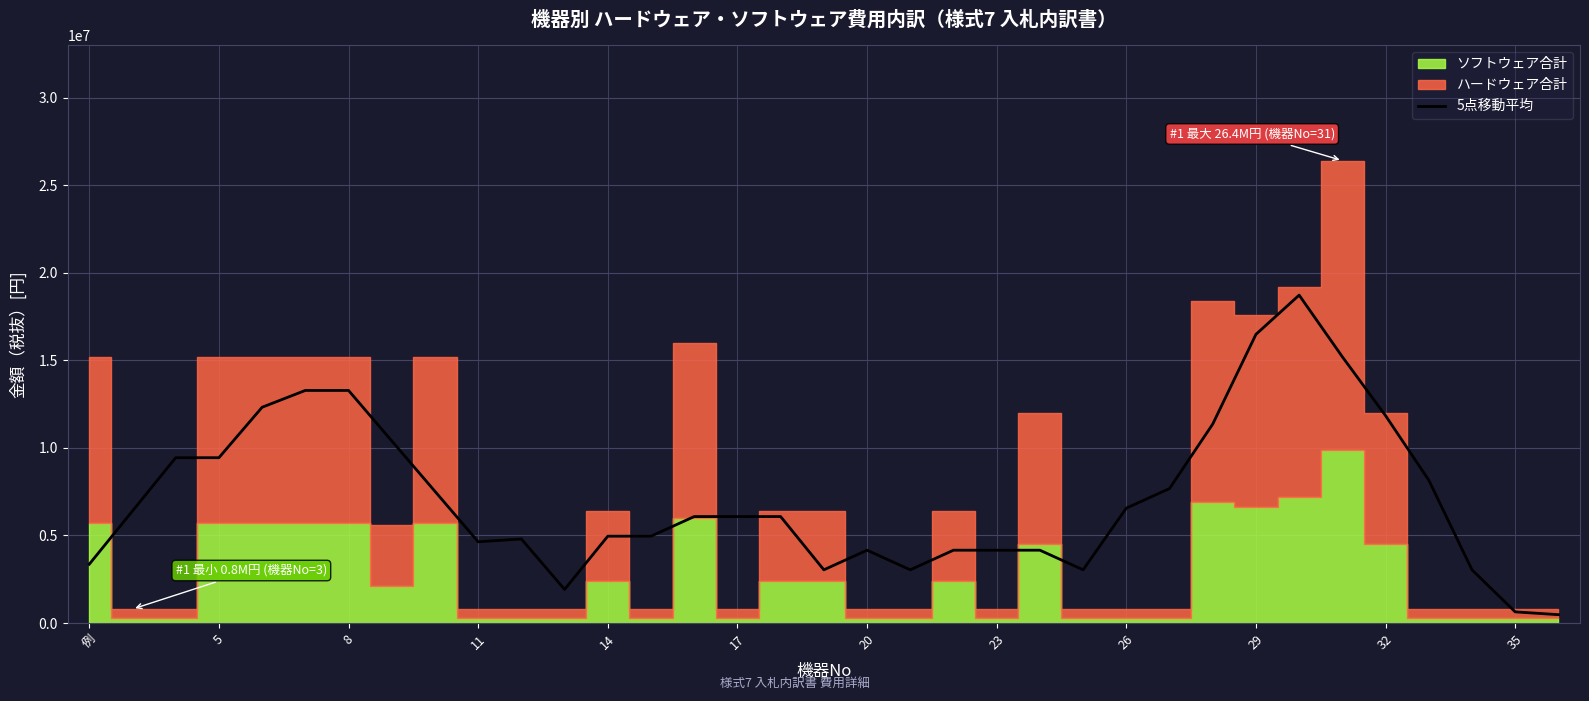

What is the sum of all values?

250880000